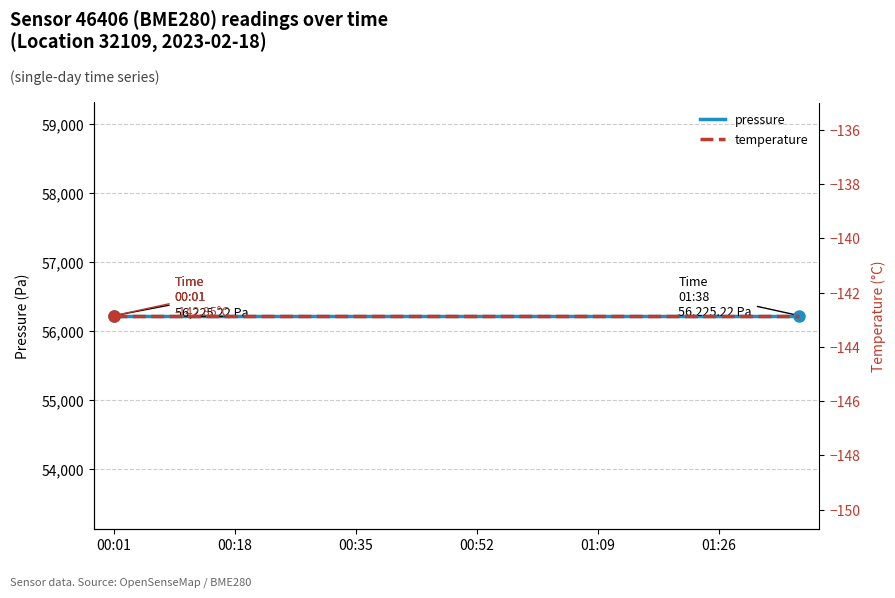

Is it true that pressure equals 56225.2 at 01:26?

True